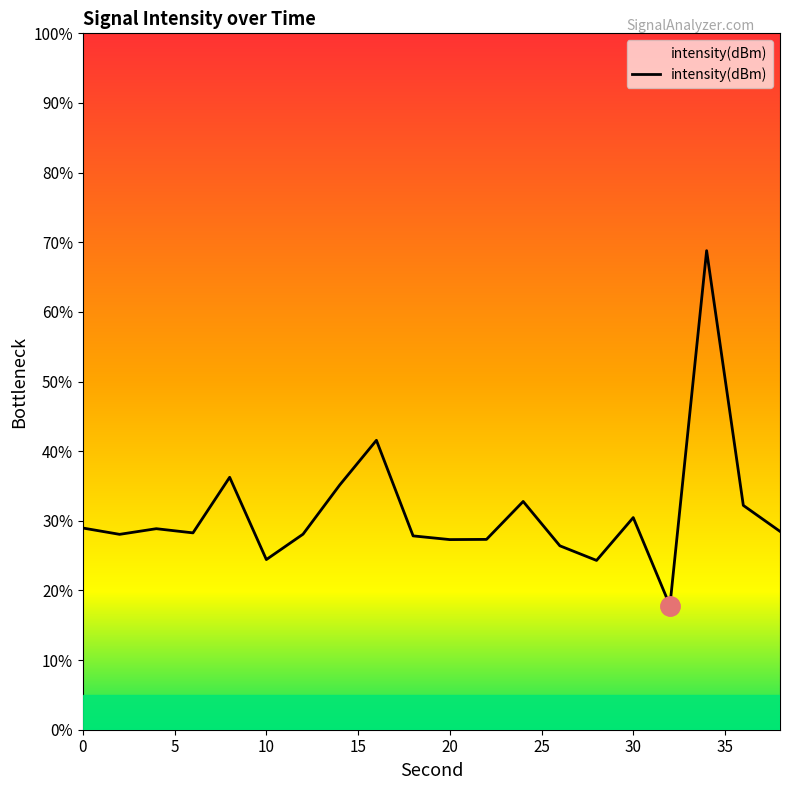

What is the greatest value displayed?

68.8